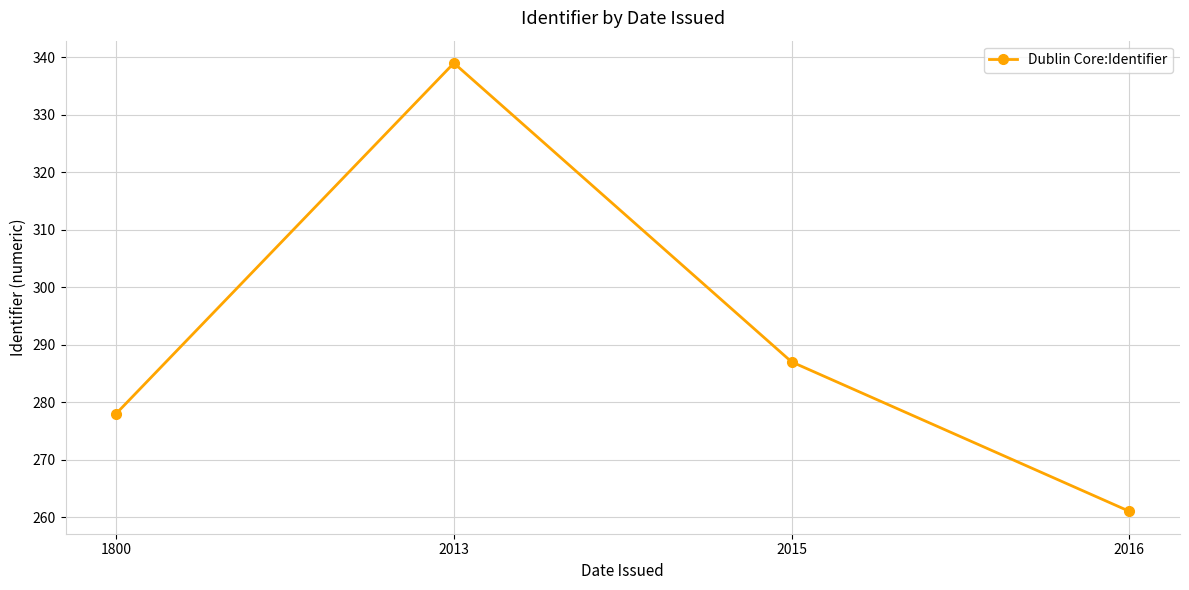

At which label does the data first exceed 287?

2013